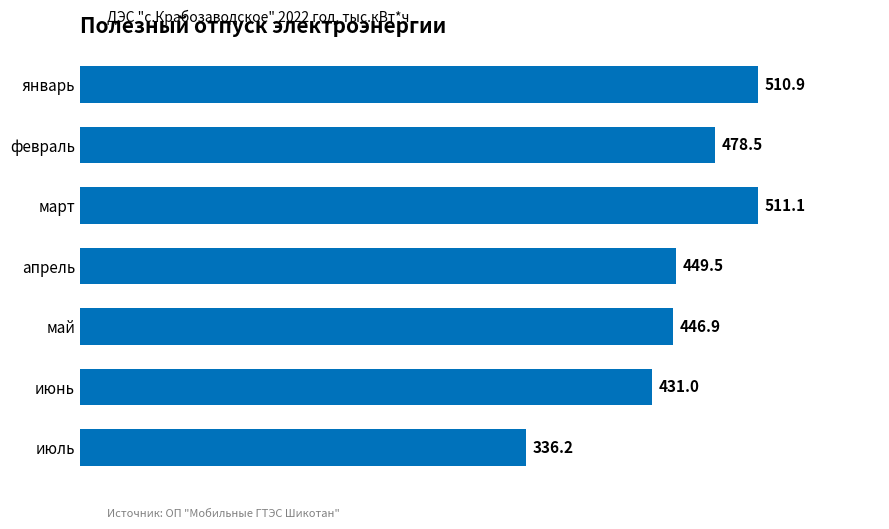

What is the ratio of the value at июнь to the value at июль?

1.3